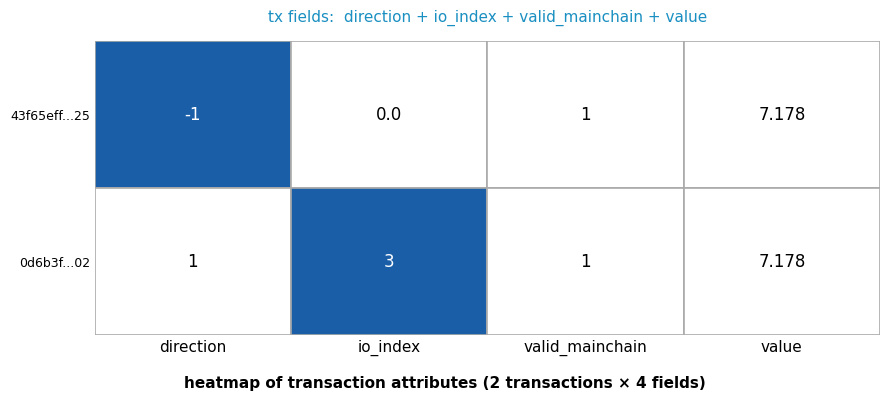

Reading left to right, transcribe all the data shown in this chart.

43f65eff7cf1503ac138e050564e2bf1f5dfc25: -1.0	0.0	1.0	7.2
0d6b3f341d522be95a74ee9ecc0fc3def03f702: 1.0	3.0	1.0	7.2